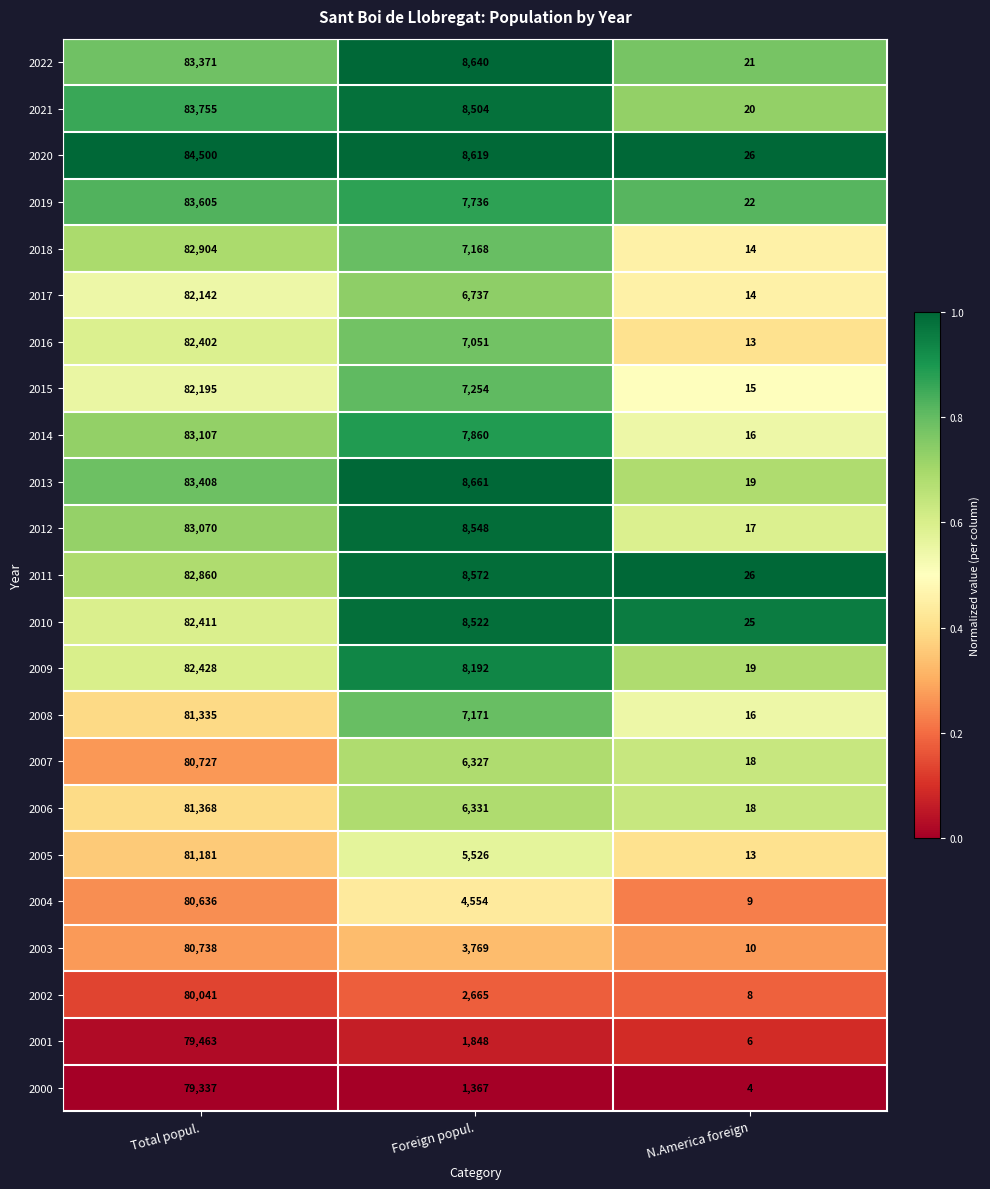

True or false: 2008 has a value of 9783 at Foreign popul..

False